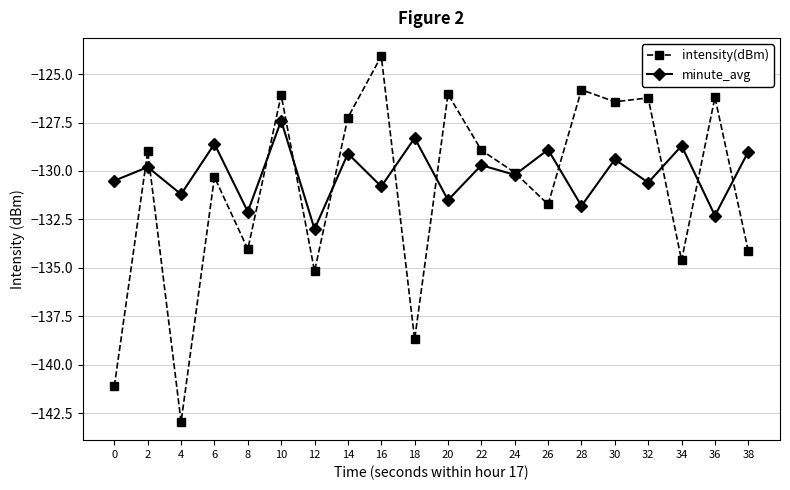

Is it true that minute_avg equals -182.6 at 4?

False